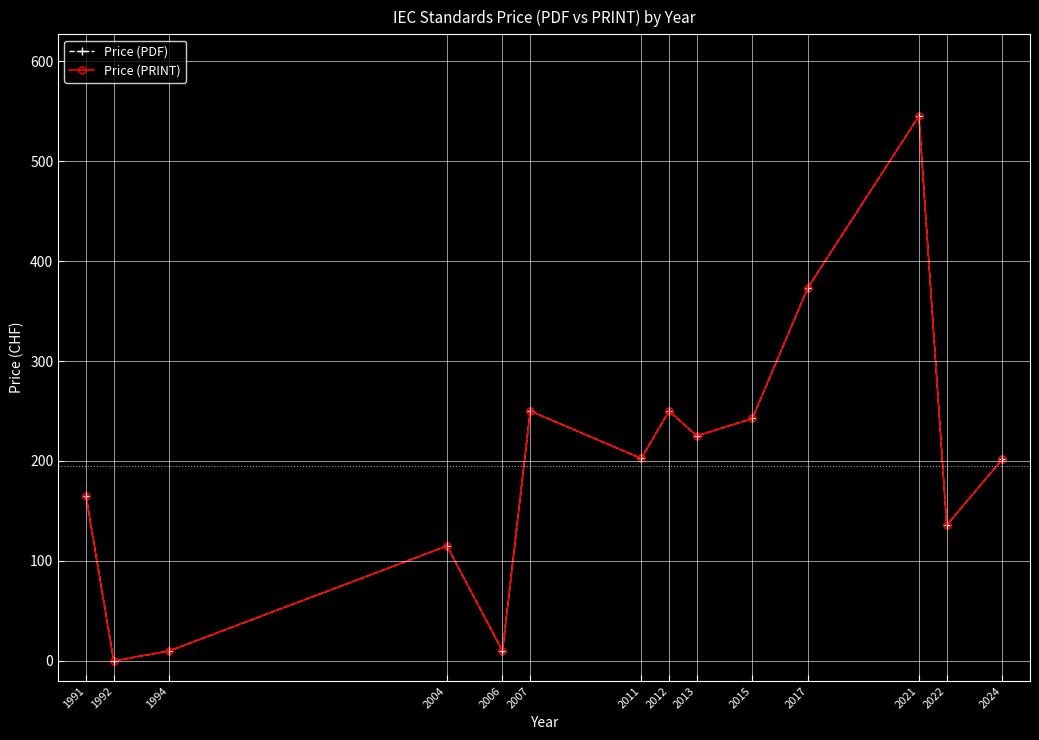

Does the chart have visible grid lines?

Yes